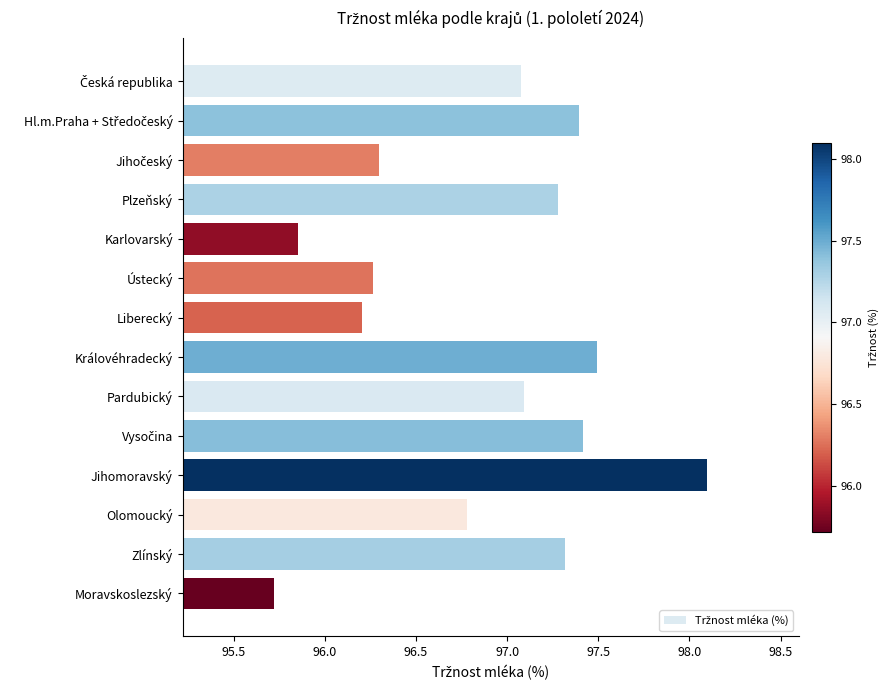

The value at Moravskoslezský is 95.7. True or false?

True